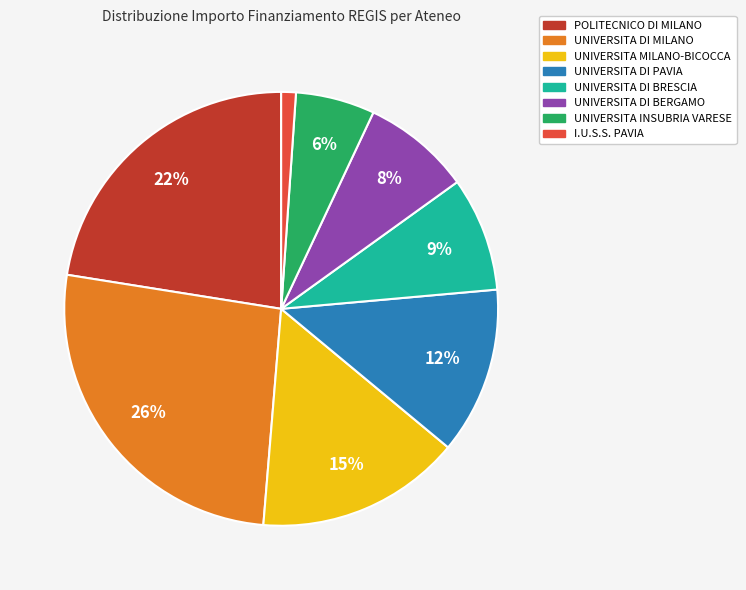

To the nearest percent, what is the difference between the UNIVERSITA DI BERGAMO and UNIVERSITA DI PAVIA slice percentages?

4%